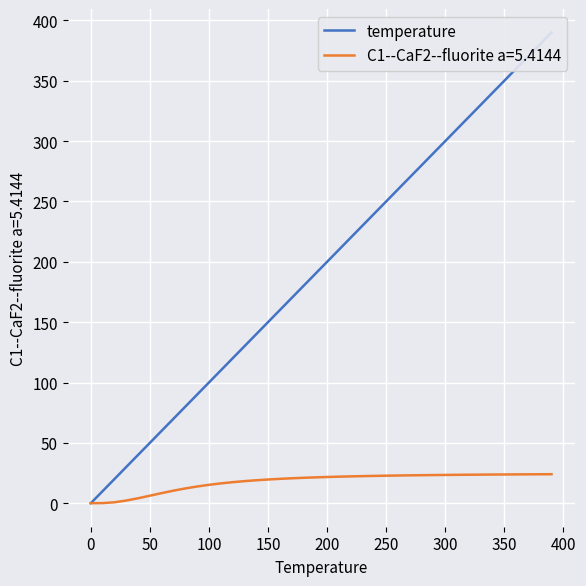

The C1--CaF2--fluorite a=5.4144 series shows 19.6 at 150. True or false?

True